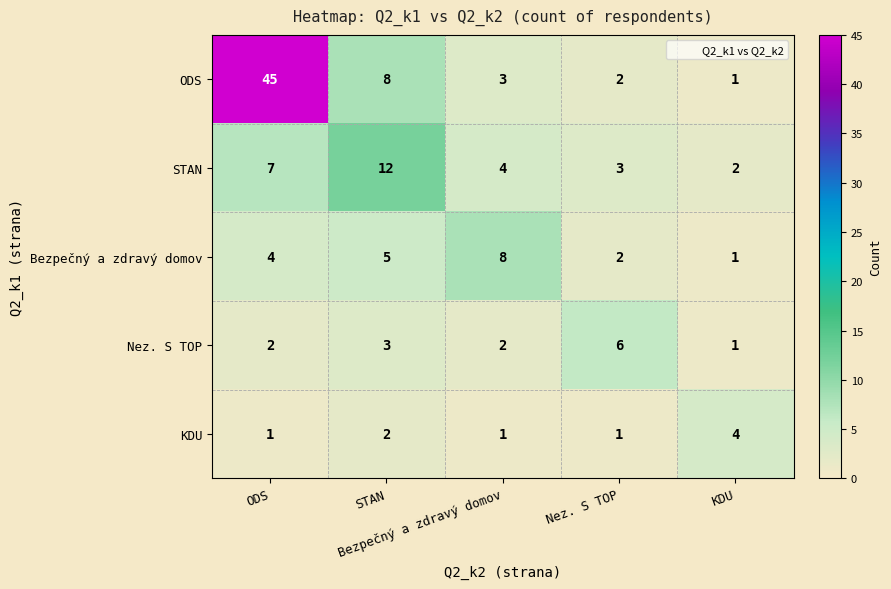

What is the greatest value displayed?

45